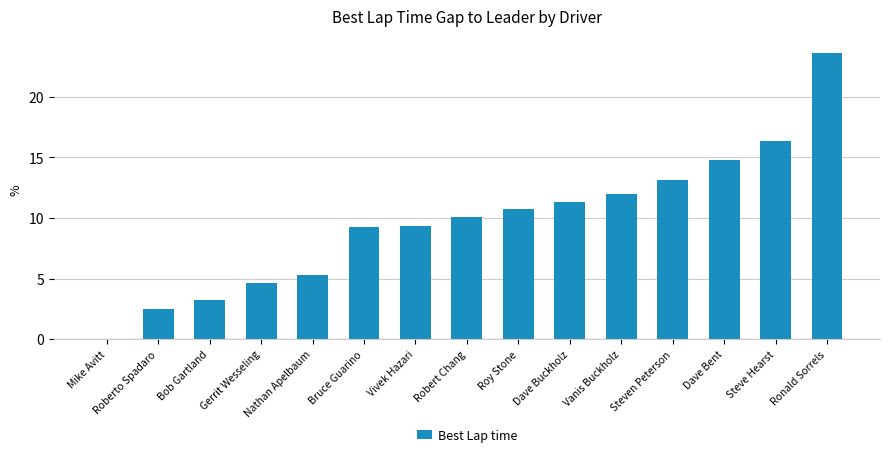

At which category does the chart reach its peak across all series?

Ronald Sorrels